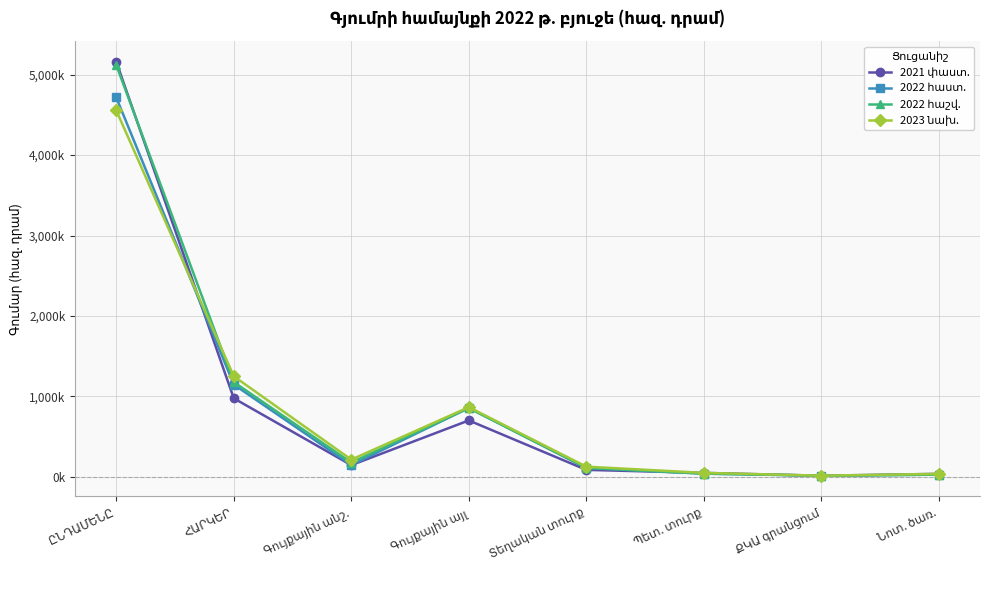

True or false: 2021 փաստ. has a value of 16101.5 at Պետ. տուրք.

False